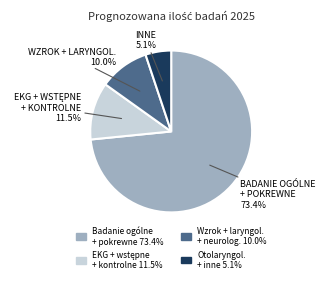

Which category has the smallest portion of the pie?

INNE